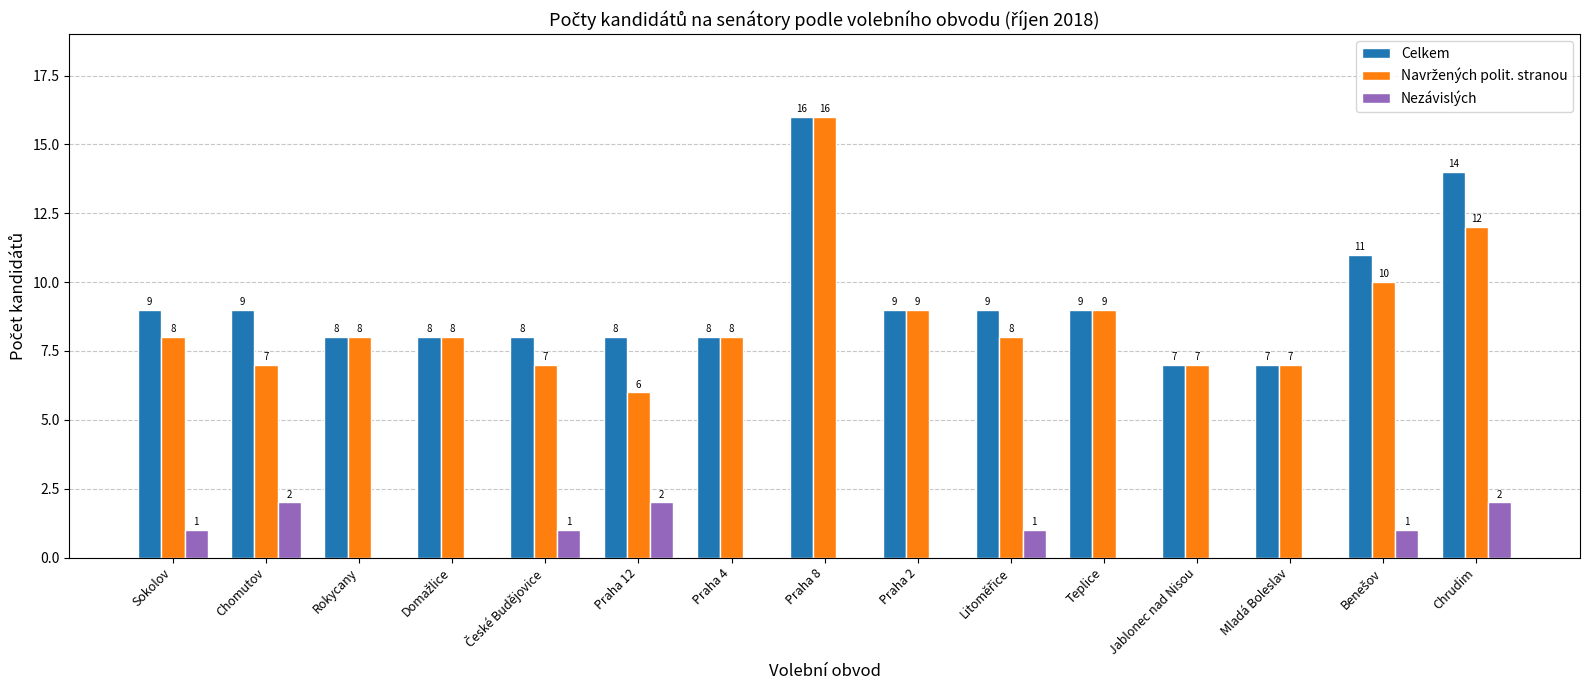

How many data points does each series have?

15